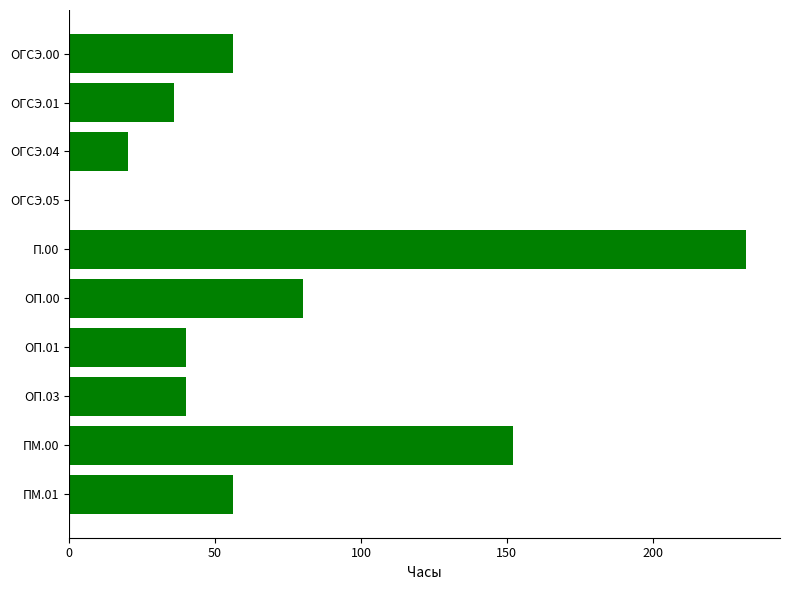

What is the maximum value shown in the chart?

232